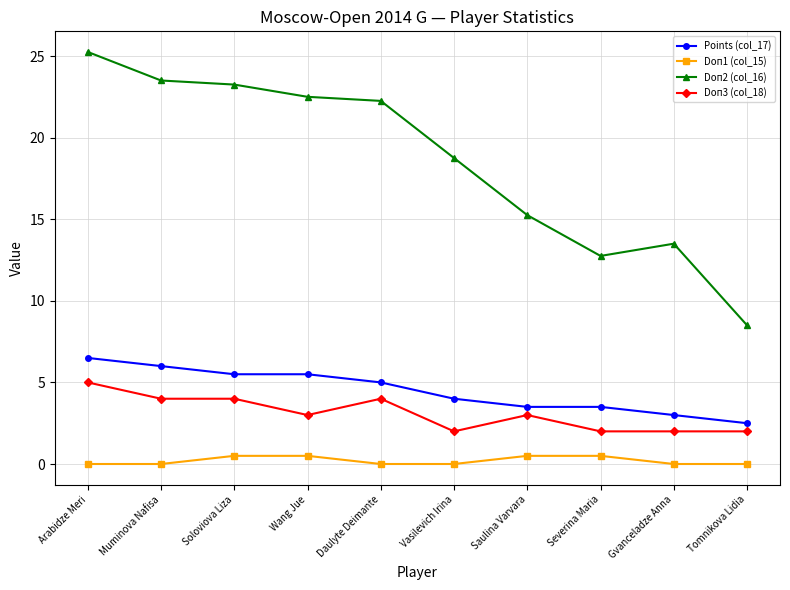

How many values in the Doп2 (col_16) series are below 22?

5